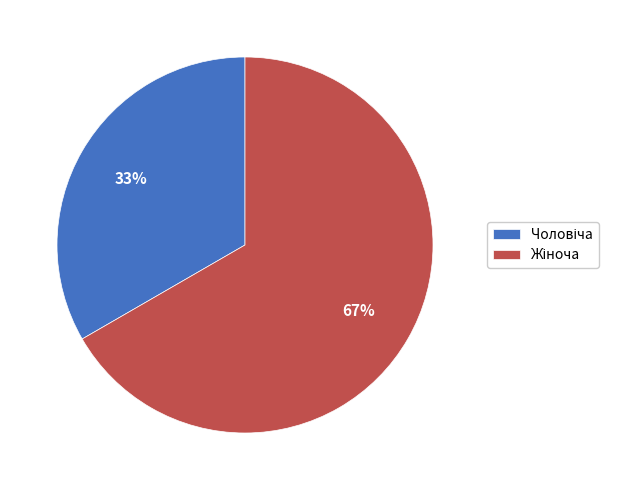

Does any single category account for the majority?

Yes